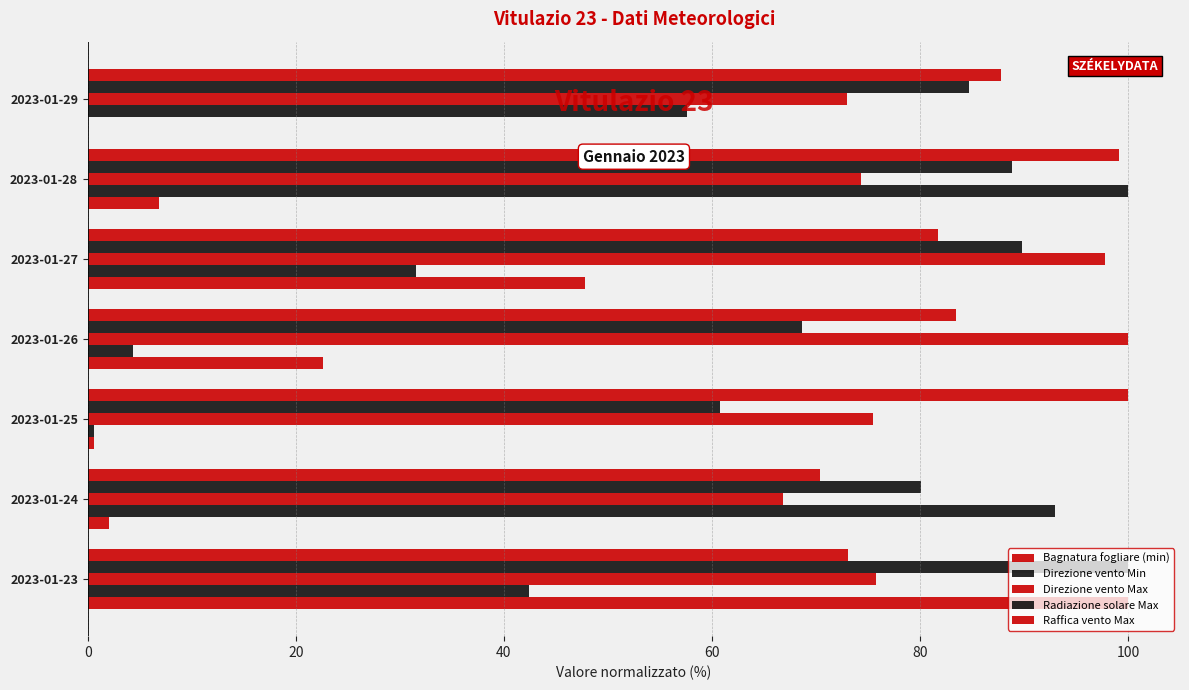

What is the sum of all Direzione vento Max values?

563.2